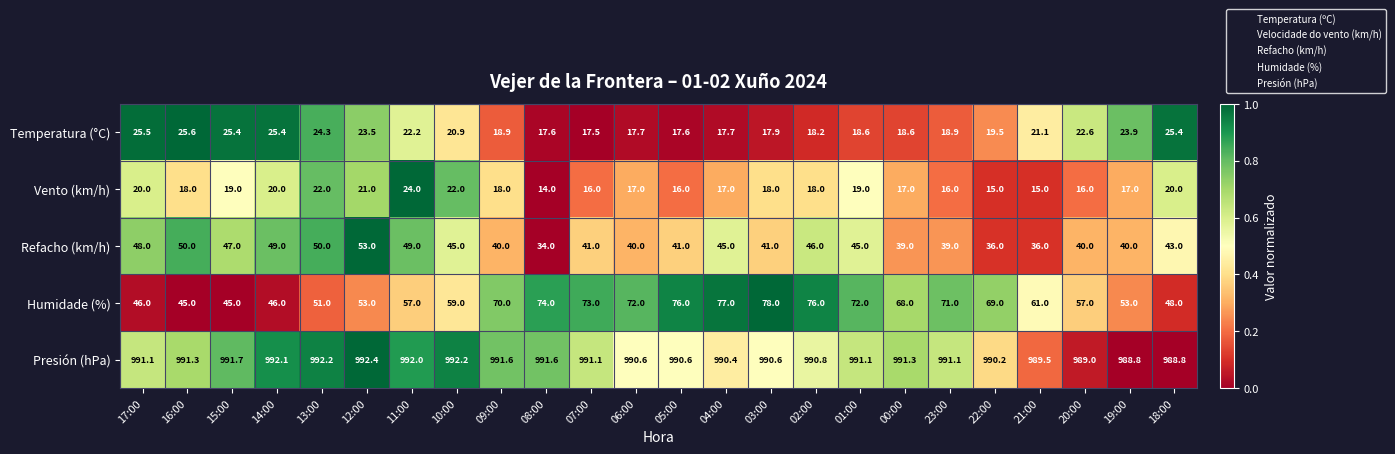

How many data points does each series have?

24